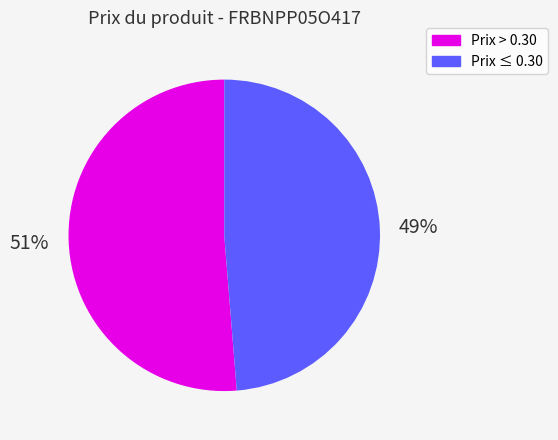

Is there any slice that represents more than half of the pie?

Yes